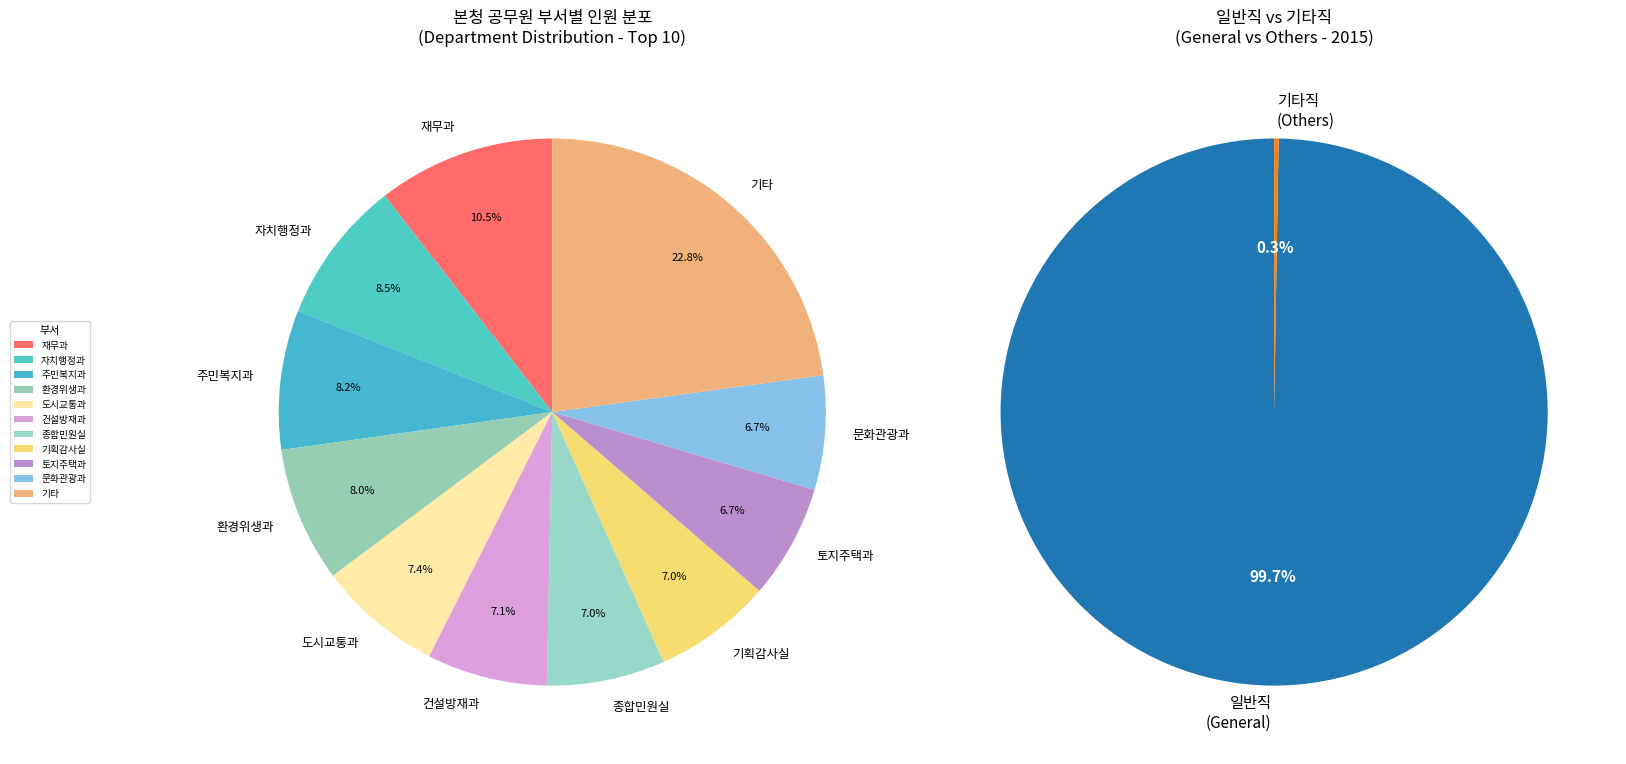

Which has a higher value, 문화관광과 or 주민복지과?

주민복지과